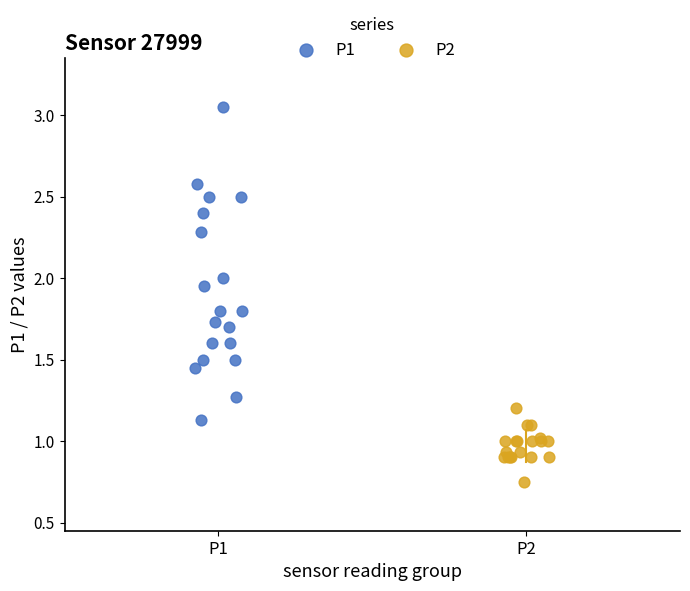

Which series has the widest spread of Y values?

P1